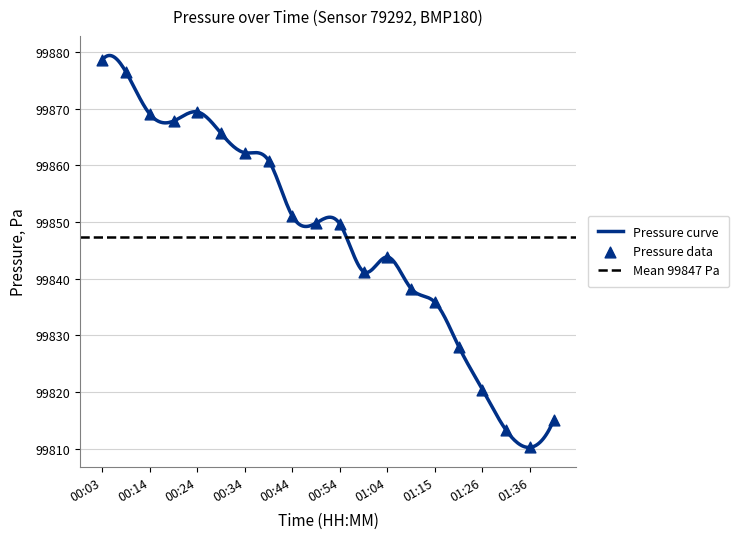

Approximately how many times larger is the value at 01:26 compared to 00:14?

1.0